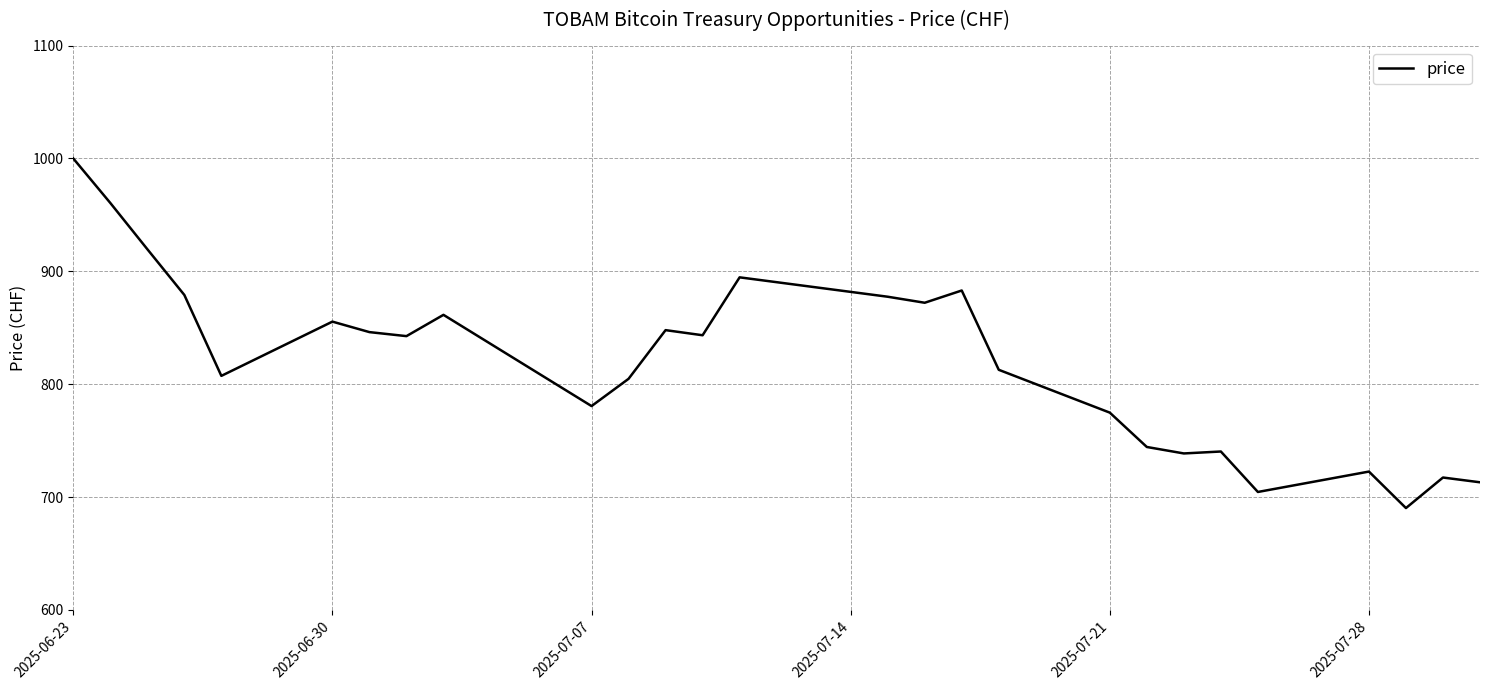

What is the average value?

819.8